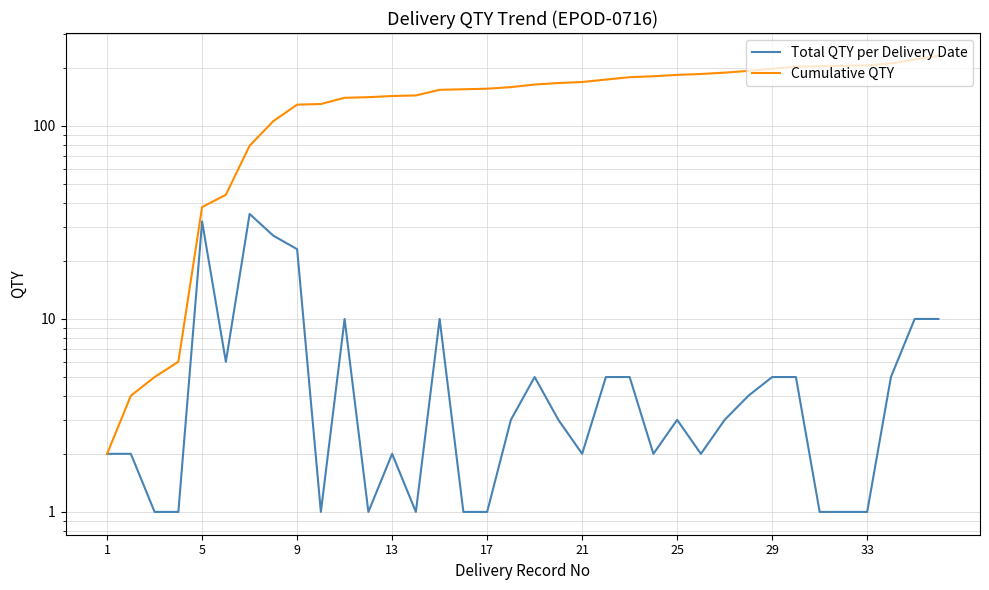

Reading left to right, extract all data points from this chart.

Total QTY per Delivery Date: 2	2	1	1	32	6	35	27	23	1	10	1	2	1	10	1	1	3	5	3	2	5	5	2	3	2	3	4	5	5	1	1	1	5	10	10
Cumulative QTY: 2	4	5	6	38	44	79	106	129	130	140	141	143	144	154	155	156	159	164	167	169	174	179	181	184	186	189	193	198	203	204	205	206	211	221	231